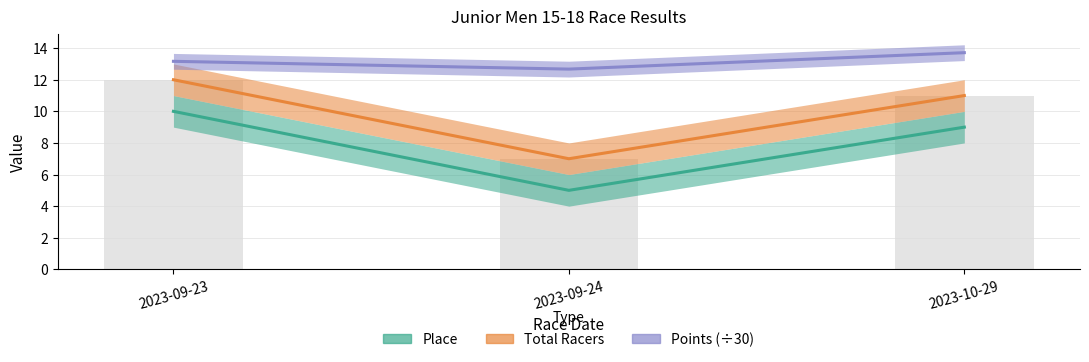

What is the lowest value of the Points (÷30) series?

12.7